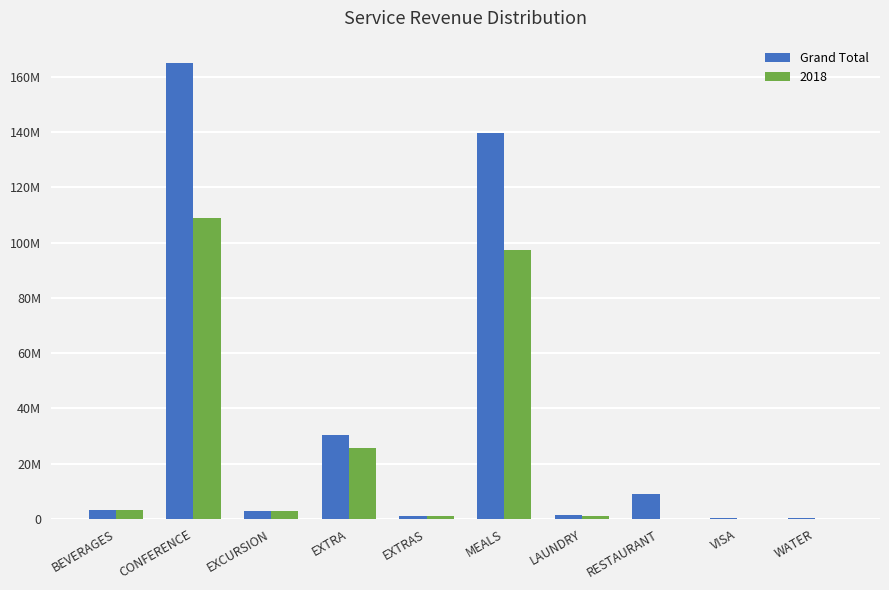

Reading left to right, what are all the values shown in this chart?

3246932.1	164858775.9	2980790.0	30277859.4	1173250.9	139749483.1	1301078.0	9138764.4	190771.0	492590.2